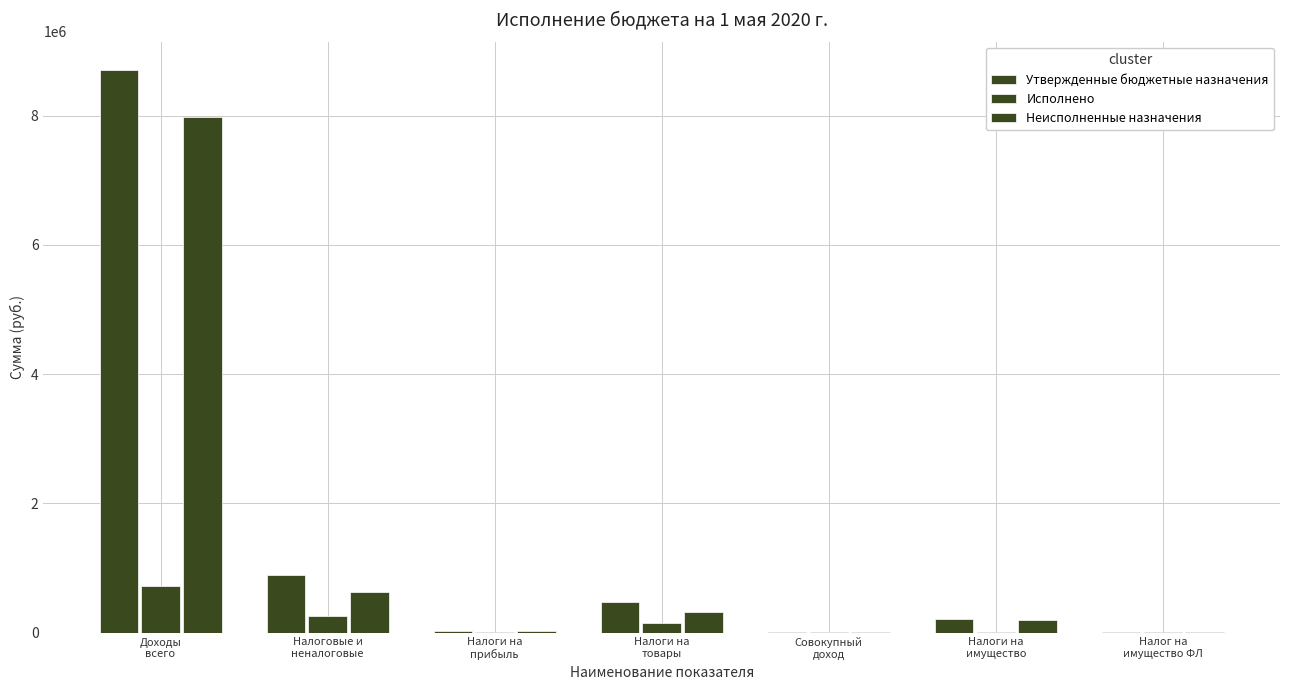

How many categories are shown in the chart?

7